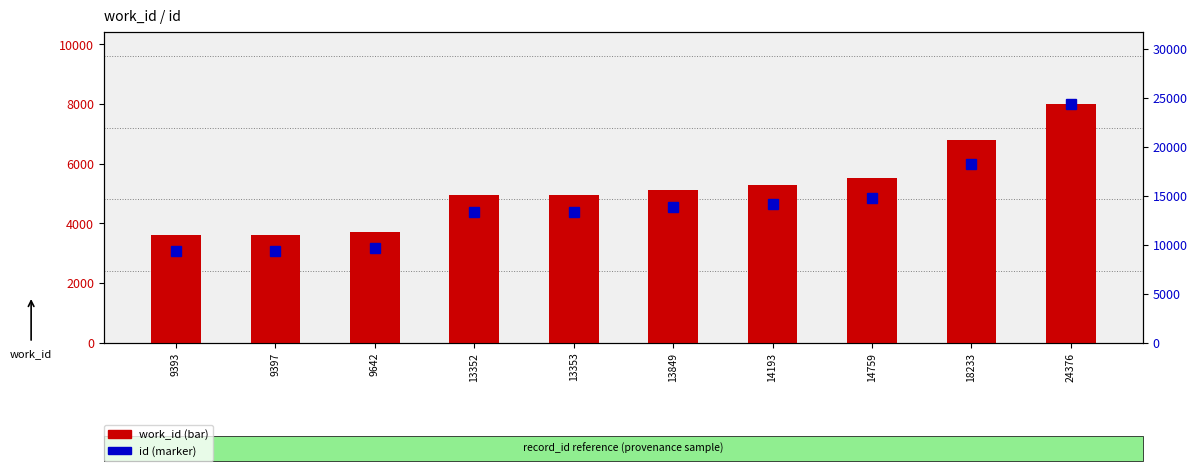

True or false: id has a value of 24376 at 24376.

True